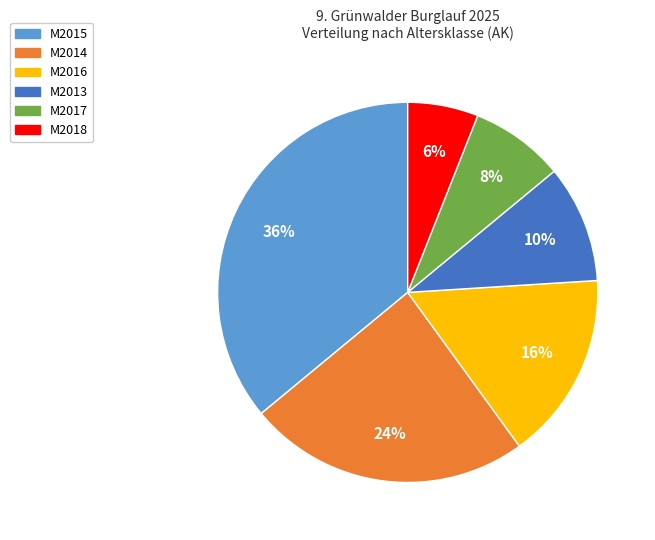

Is there a majority slice in this chart?

No